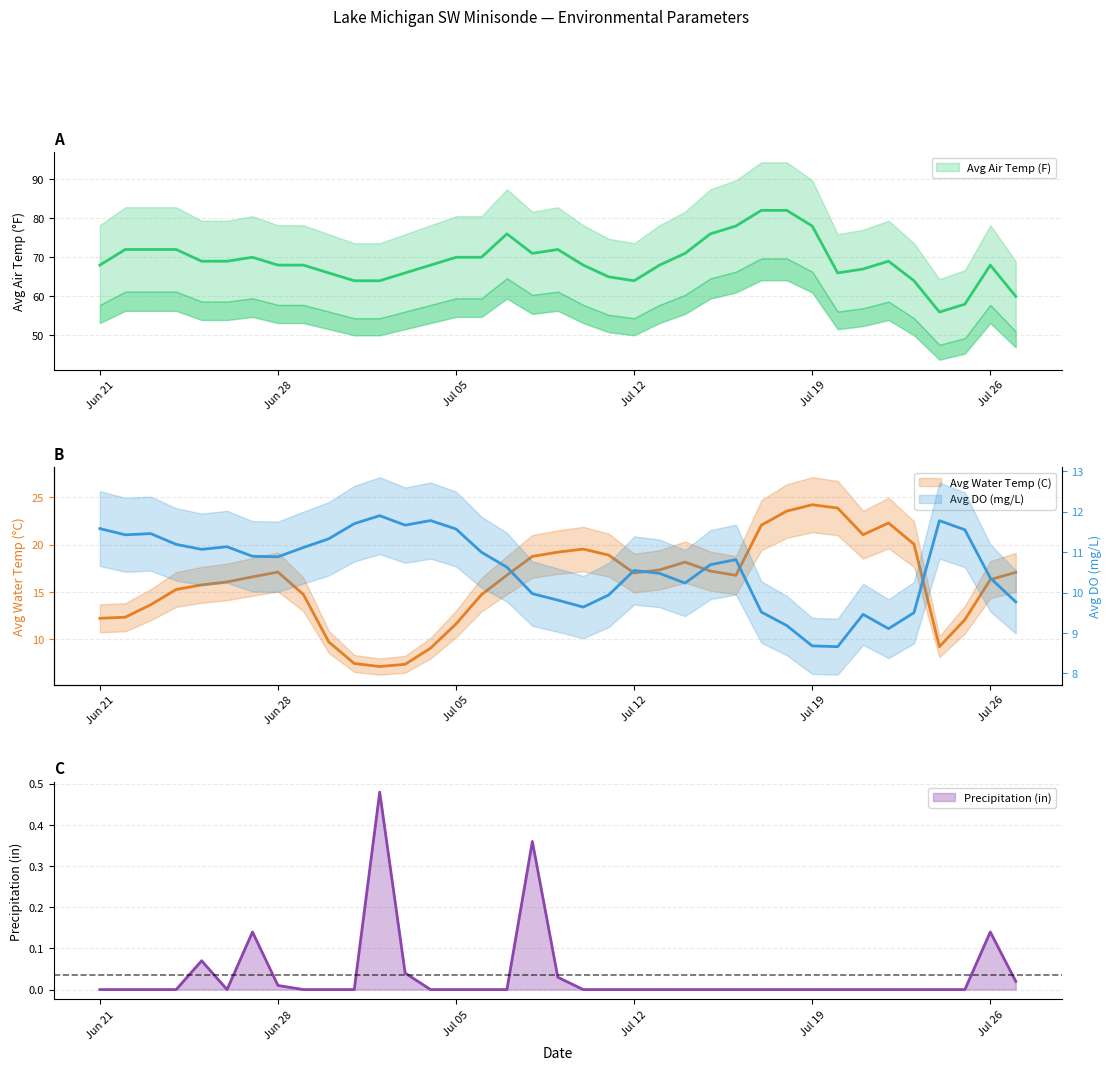

What is the spread (max minus min) of values at 2013-07-18?

82.0